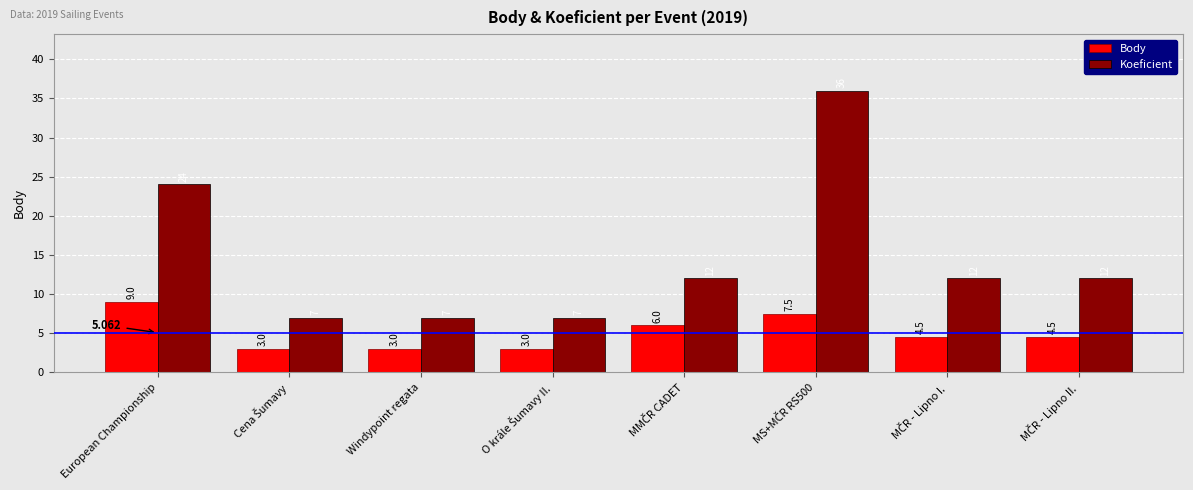

At how many categories does at least one series exceed 21?

2